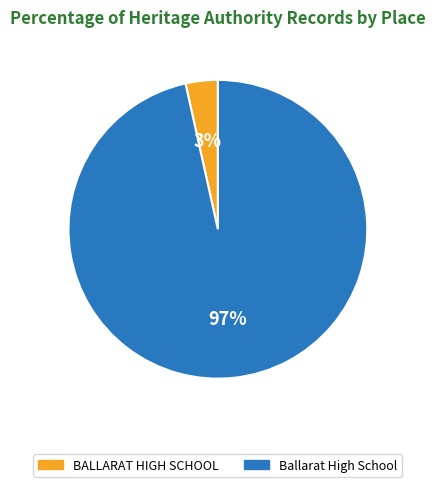

Which category has the biggest portion of the pie?

Ballarat High School